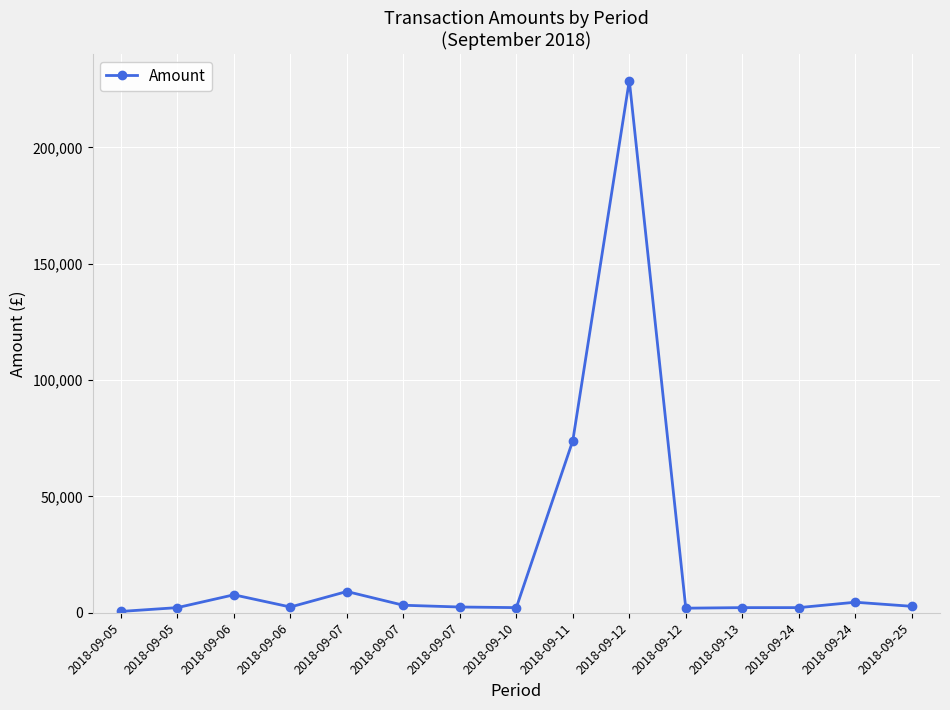

How many data points are less than 2500?

6